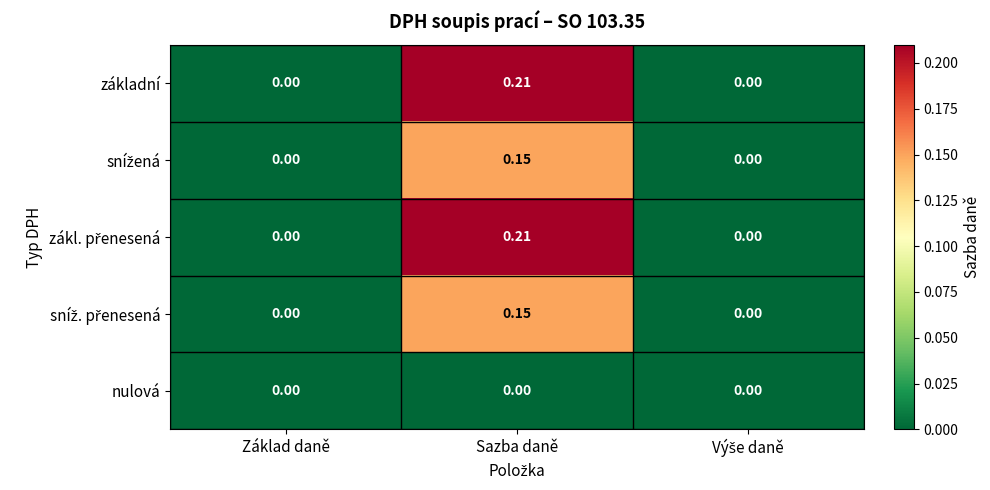

At which label does základní reach its peak?

Sazba daně